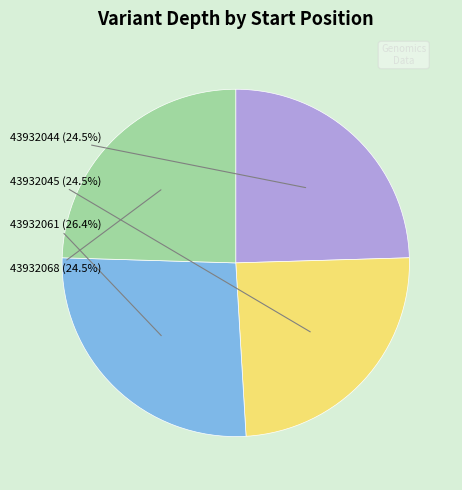

Is it true that 43932068 is 36% of the pie?

False